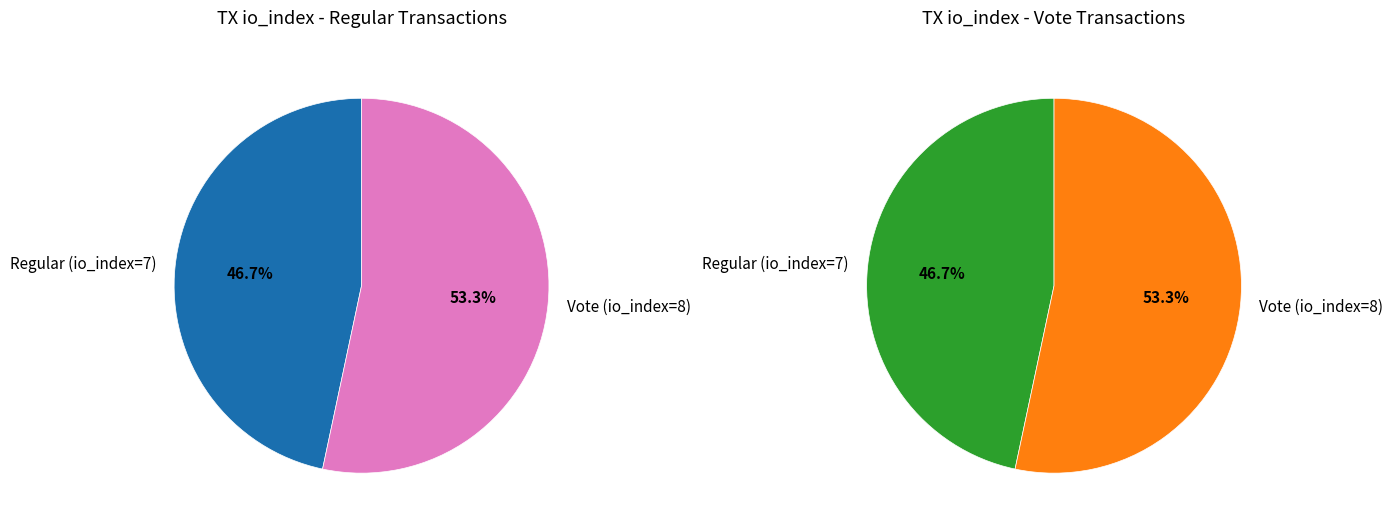

The Vote (io_index=8) slice represents 62% of the pie. True or false?

False